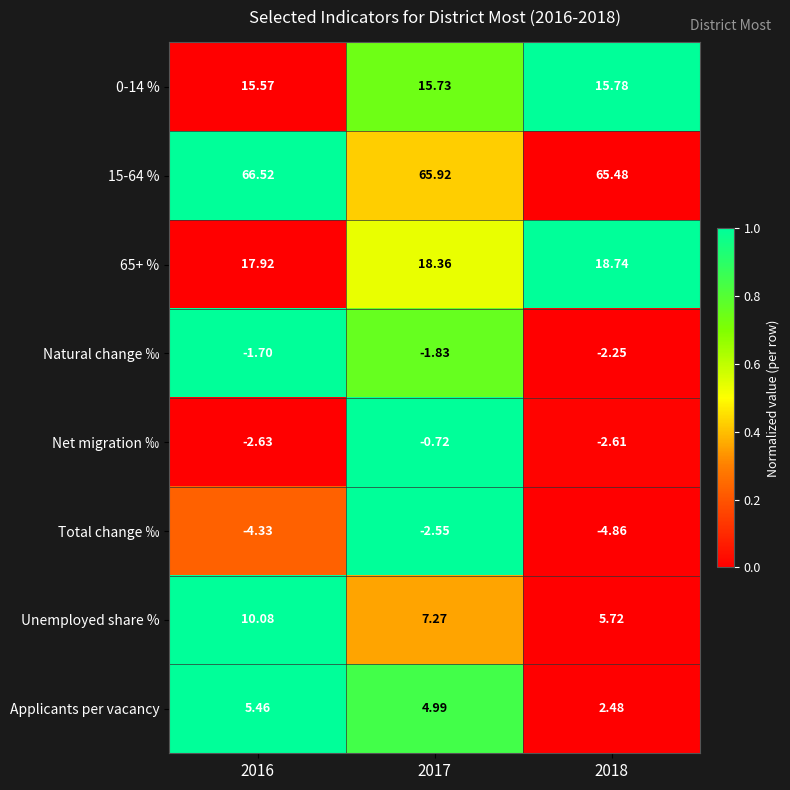

Which series changed the most between 2016 and 2017?

Unemployed share %